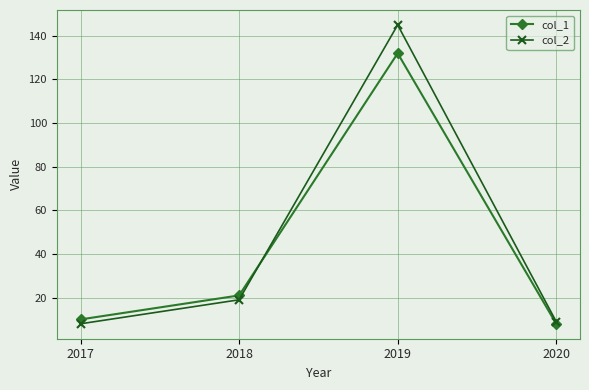

The value of col_1 at 2017 is 10. True or false?

True